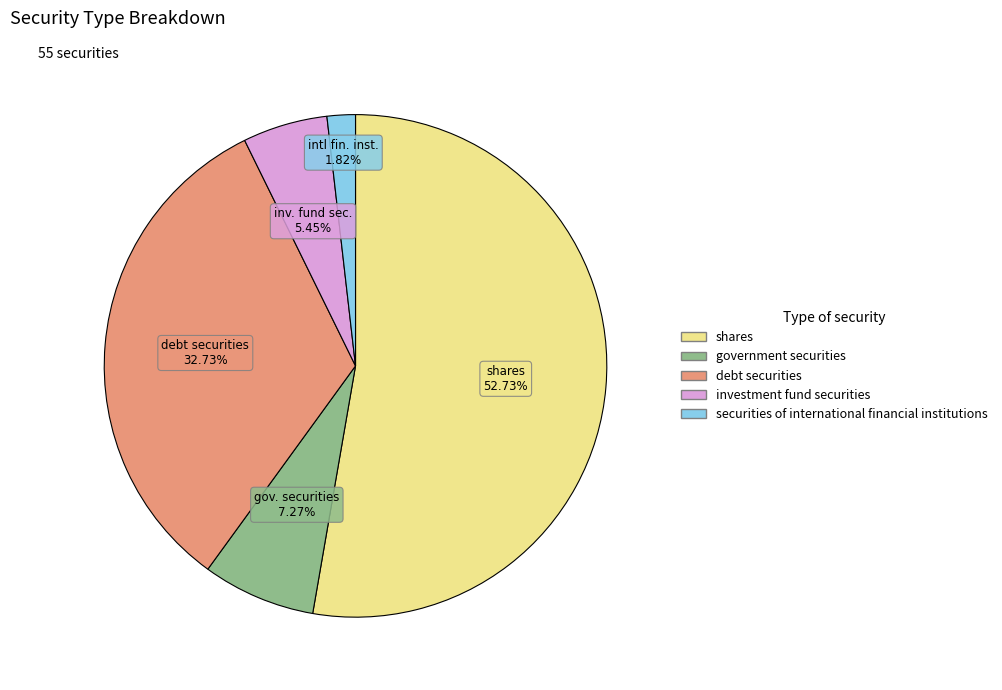

Is it true that government securities is 7% of the pie?

True